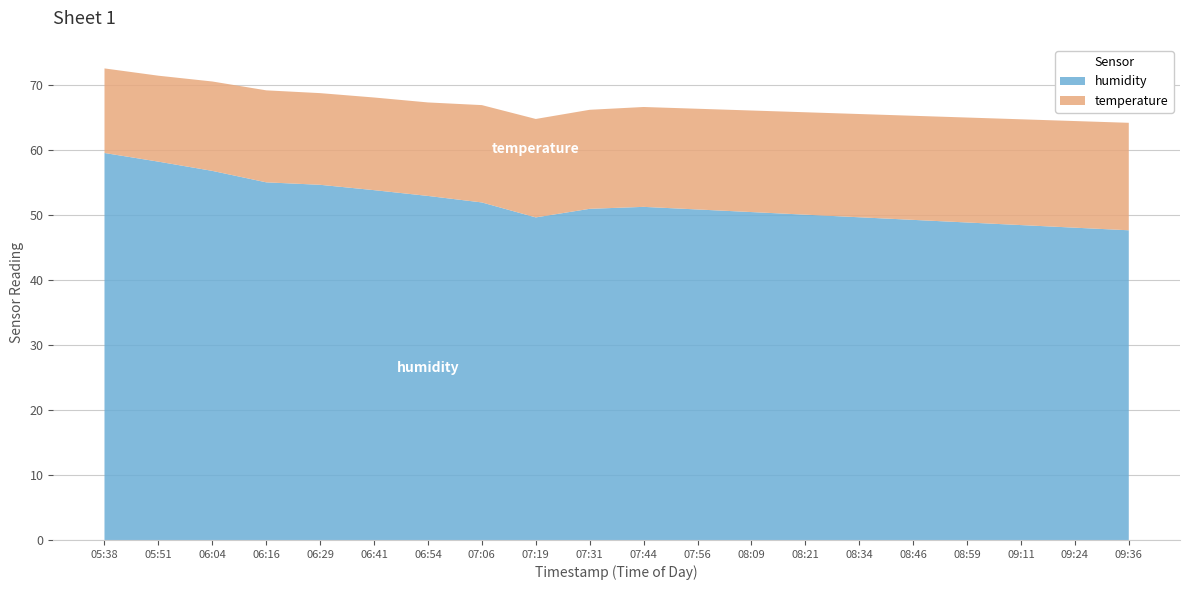

Reading left to right, what are all the values shown in this chart?

temperature: 05:38=13.0	05:51=13.2	06:04=13.7	06:16=14.1	06:29=14.1	06:41=14.2	06:54=14.4	07:06=15.0	07:19=15.1	07:31=15.2	07:44=15.3	07:56=15.5	08:09=15.6	08:21=15.7	08:34=15.9	08:46=16.0	08:59=16.1	09:11=16.3	09:24=16.4	09:36=16.5
humidity: 05:38=59.5	05:51=58.1	06:04=56.7	06:16=55.0	06:29=54.6	06:41=53.8	06:54=52.9	07:06=51.9	07:19=49.6	07:31=50.9	07:44=51.2	07:56=50.8	08:09=50.4	08:21=50.0	08:34=49.6	08:46=49.2	08:59=48.8	09:11=48.4	09:24=48.0	09:36=47.6